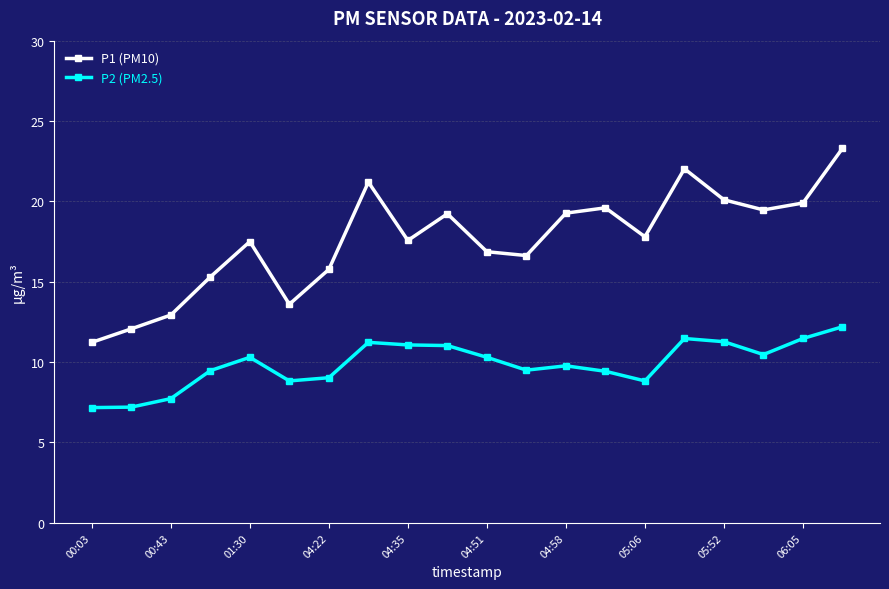

True or false: P1 (PM10) and P2 (PM2.5) intersect in this chart.

False